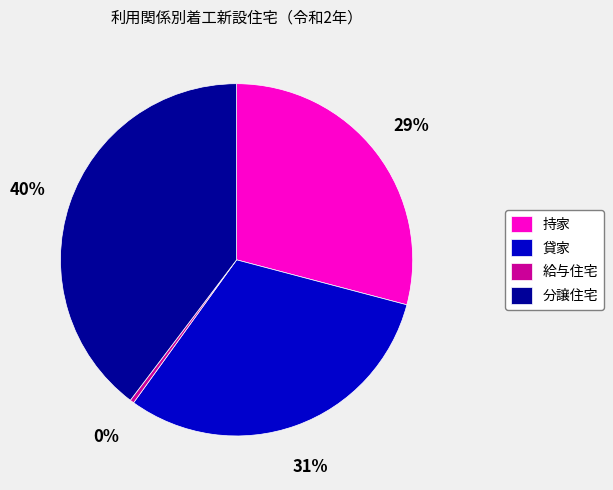

Do 持家 and 給与住宅 together represent more than half of the pie?

No